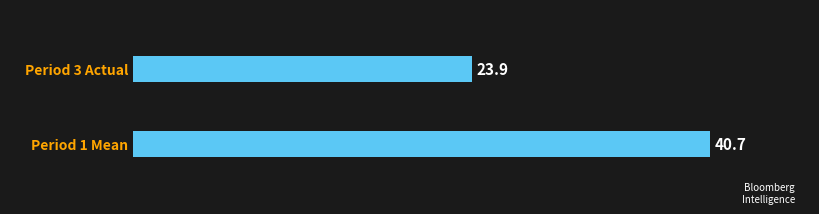

List the labels in order of value, smallest first.

Period 3 Actual, Period 1 Mean